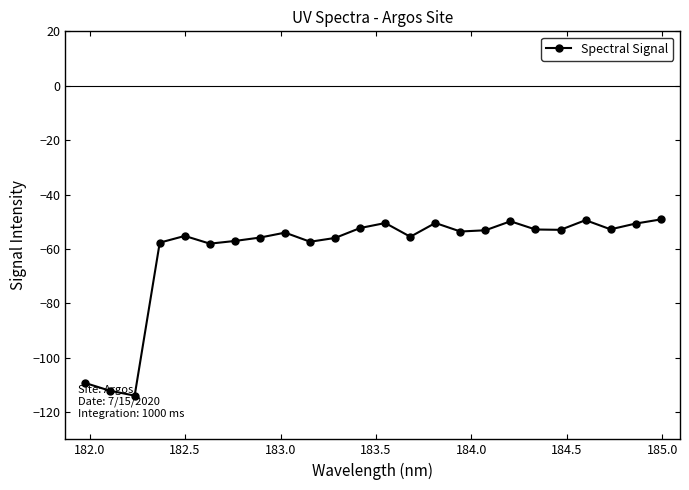

What is the value of the 1st point from the left?

-109.2